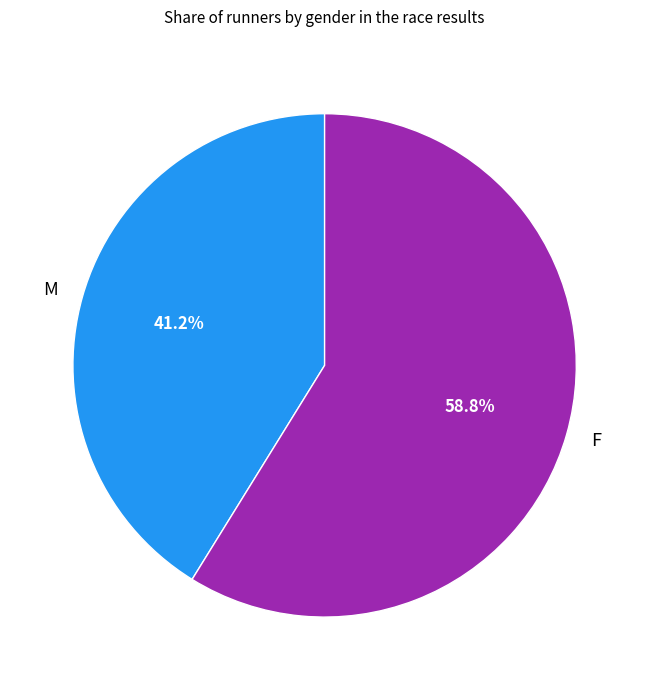

To the nearest percent, what percentage of the pie is F?

59%